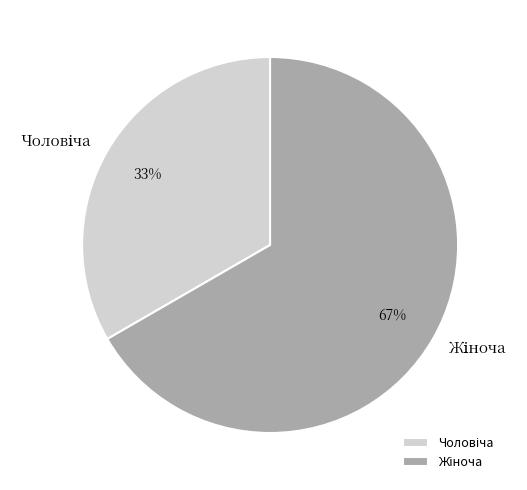

How many slices are in this pie chart?

2